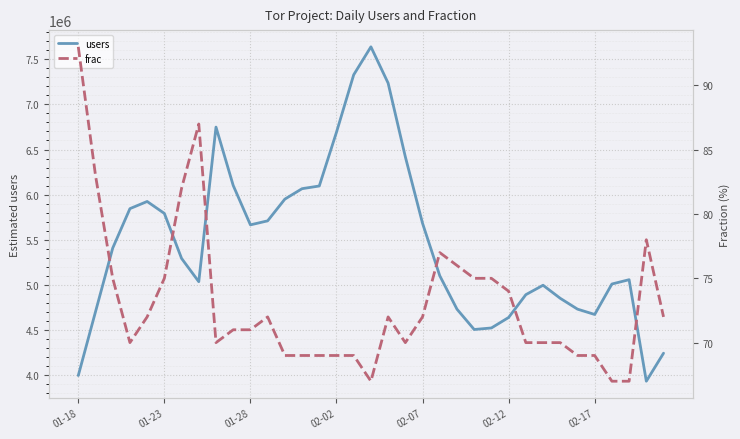

At which category does users reach its first local valley?

7